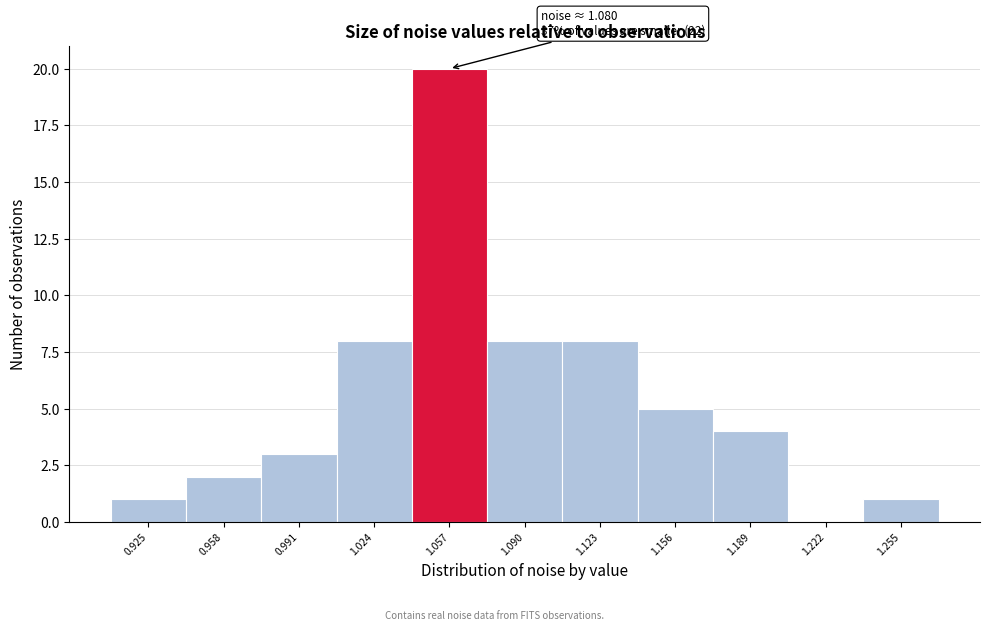

Reading right to left, what are all the values shown in this chart?

1.255=1	1.222=0	1.189=4	1.156=5	1.123=8	1.090=8	1.057=20	1.024=8	0.991=3	0.958=2	0.925=1